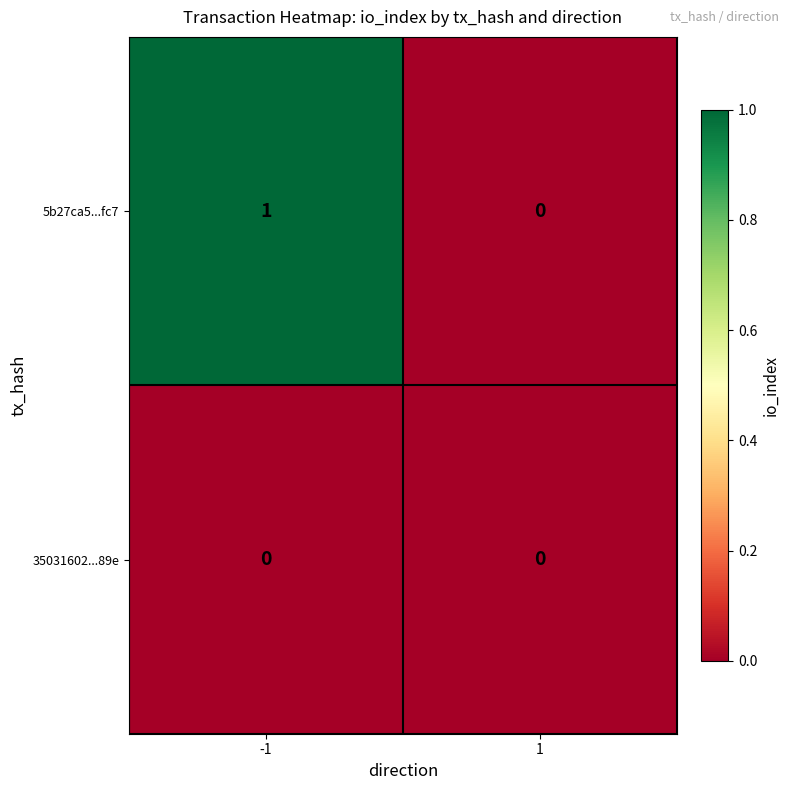

Which series has the largest total across all categories?

5b27ca5...fc7